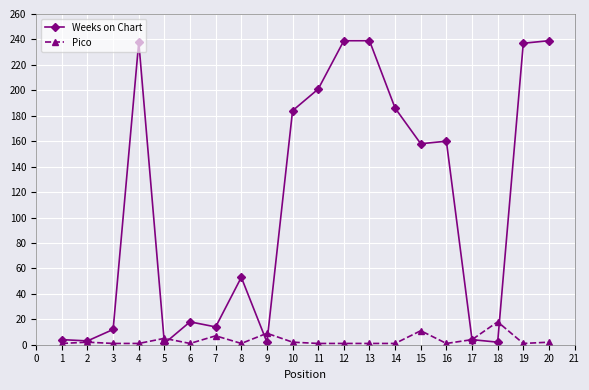

True or false: Weeks on Chart and Pico intersect in this chart.

True